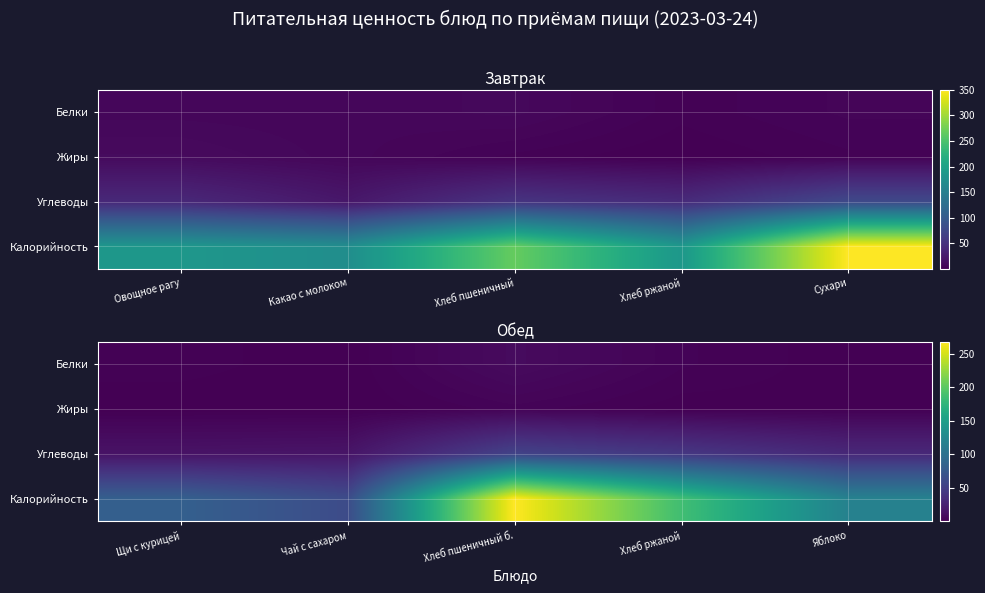

What is the approximate value of Белки at Яблоко?

0.4